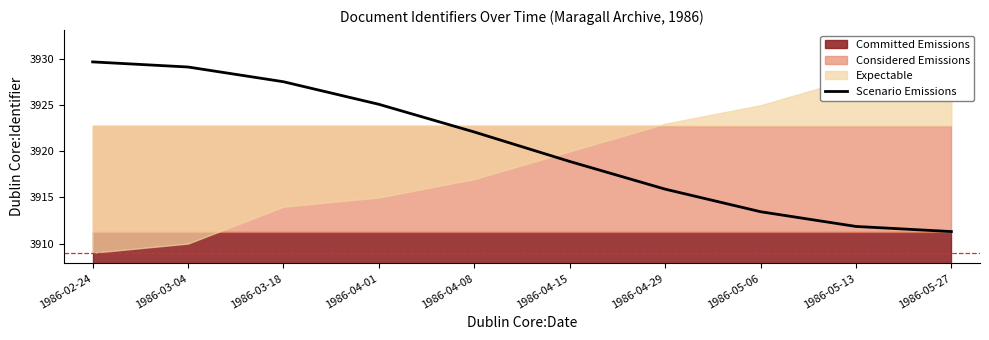

Reading left to right, transcribe all the data shown in this chart.

3929.7	3929.1	3927.5	3925.1	3922.1	3918.9	3915.9	3913.5	3911.9	3911.3